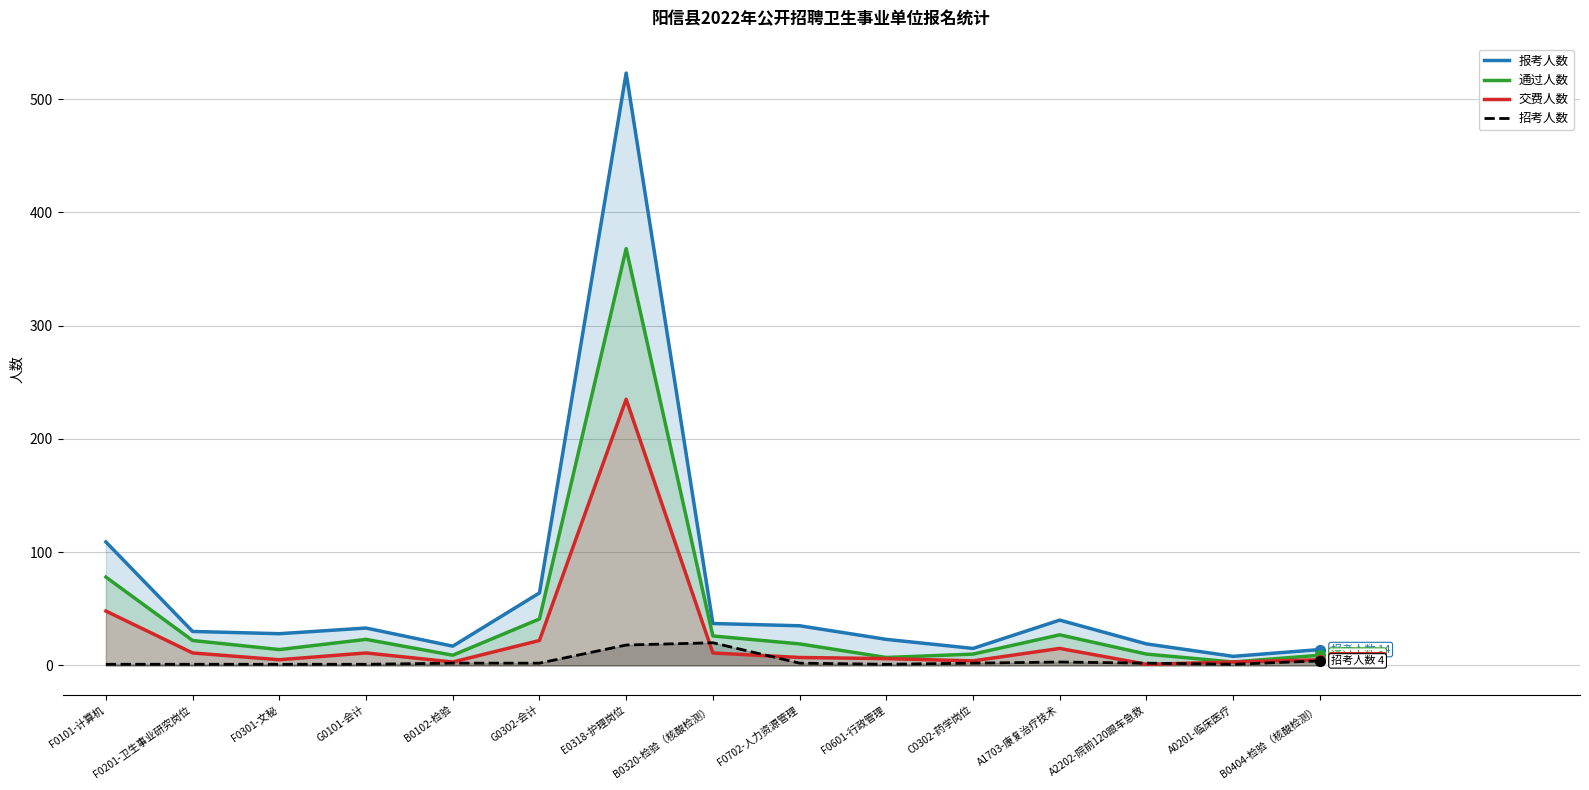

Which series reaches the minimum Y coordinate?

交费人数